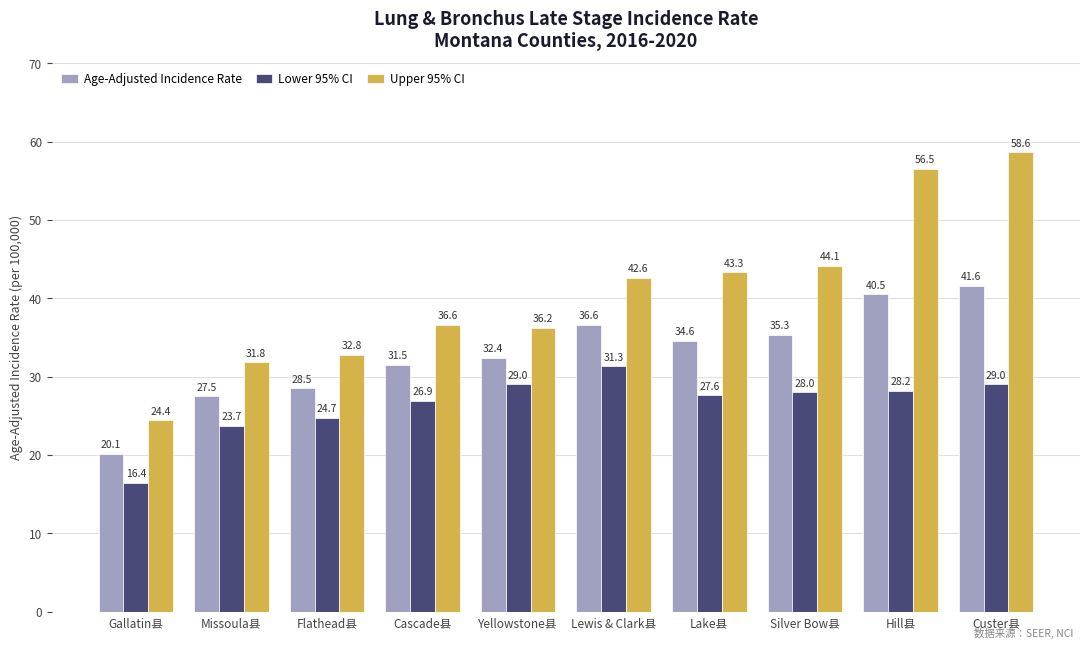

Between Flathead县 and Cascade县, which series saw the biggest shift?

Upper 95% CI